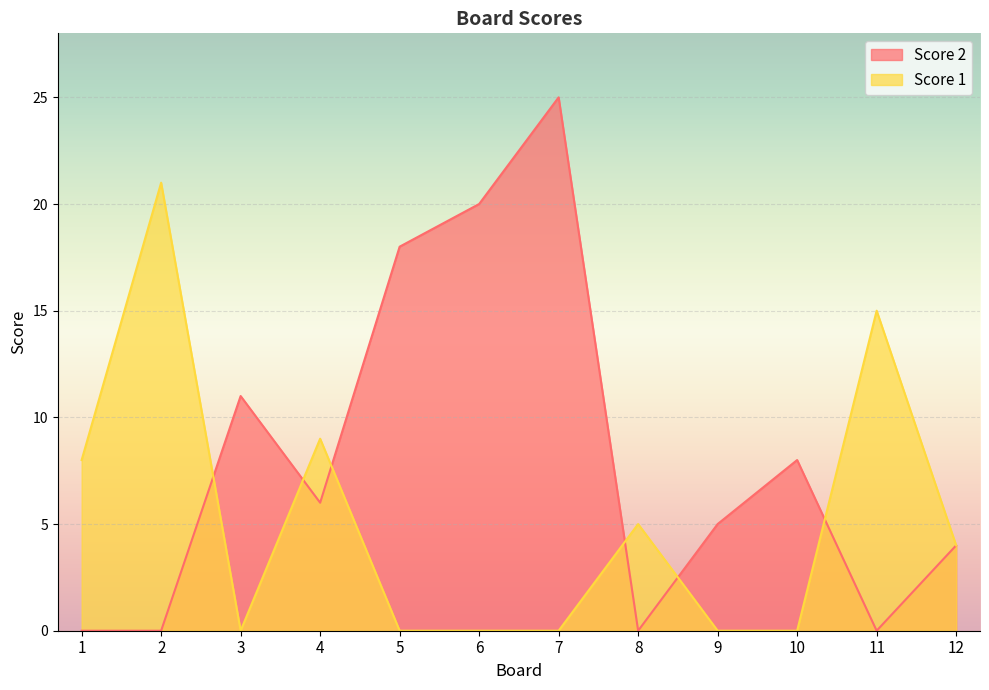

Rank the series by their average value, from highest to lowest.

Score 2, Score 1